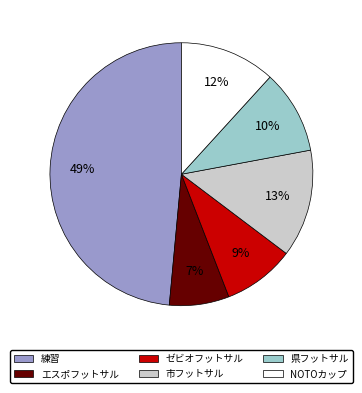

To the nearest percent, what portion does 練習 represent?

49%